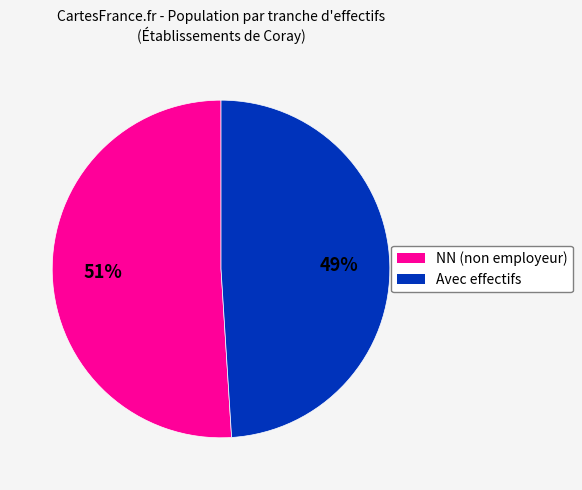

To the nearest percent, what is the difference between the largest and smallest slice percentages?

2%